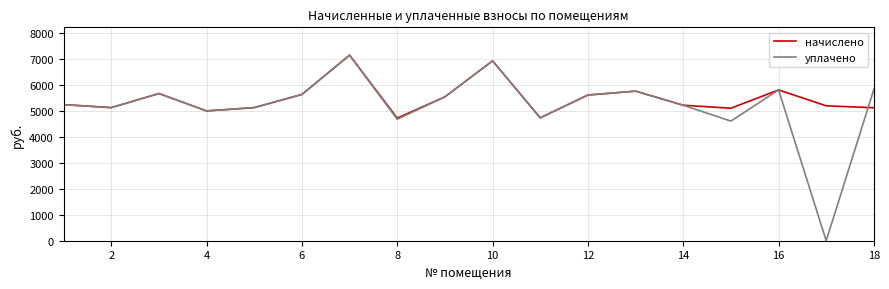

What is the greatest value displayed?

7130.9